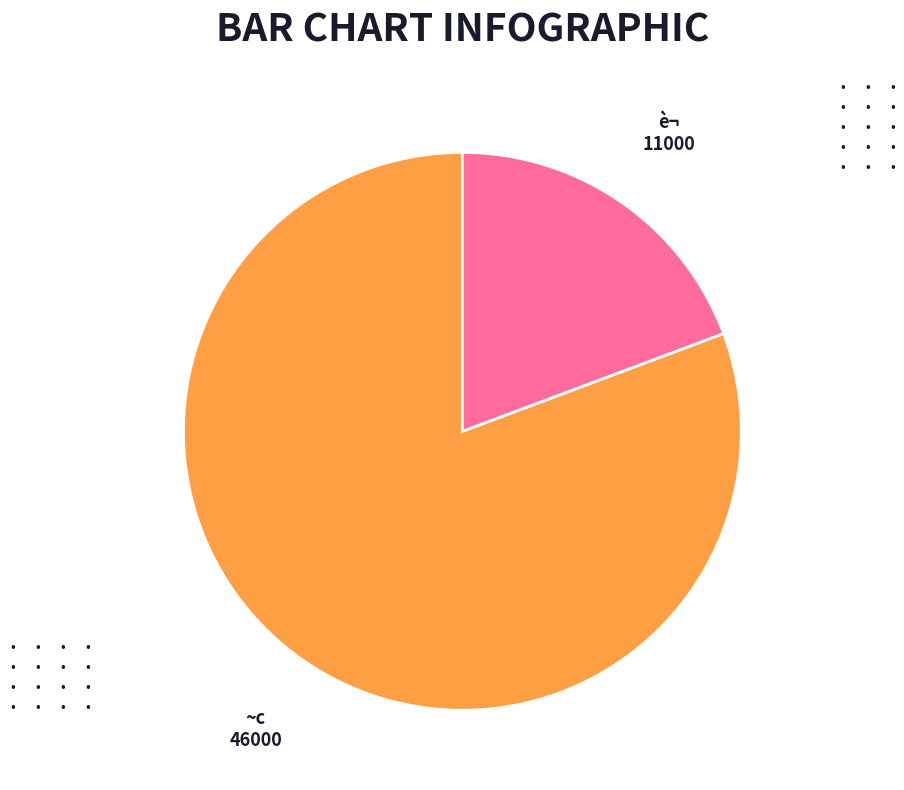

How many slices are in this pie chart?

2